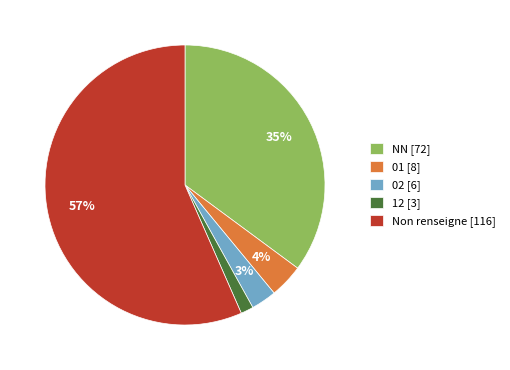

To the nearest percent, what is the average slice percentage?

20%